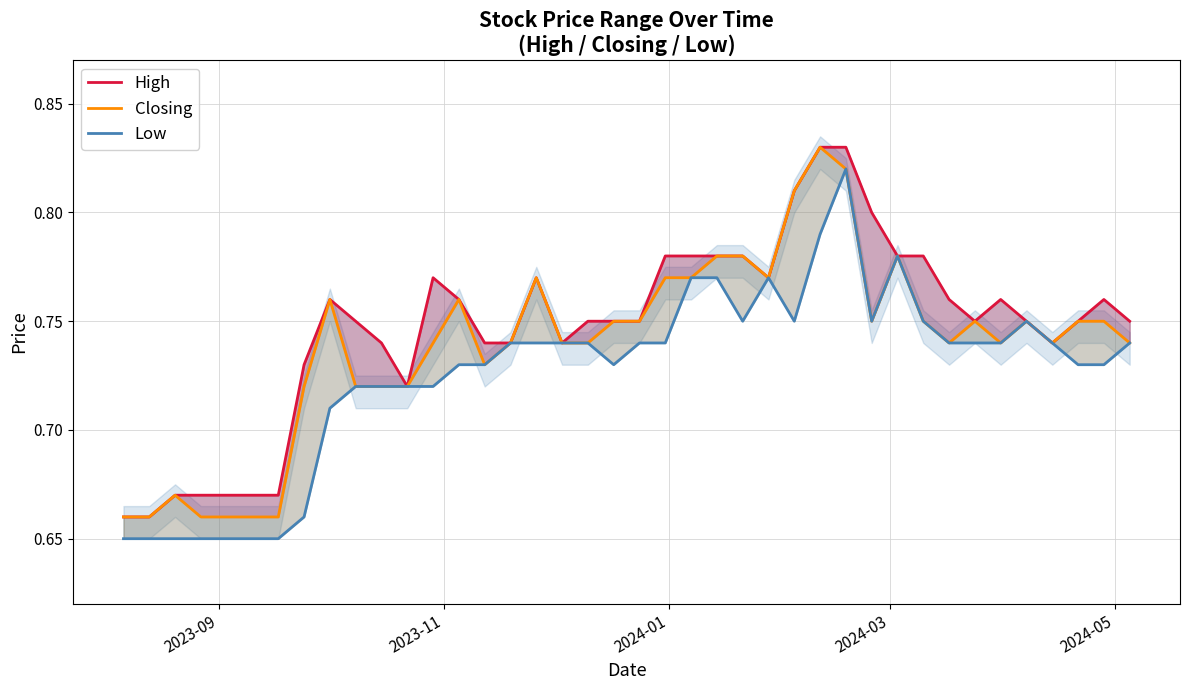

The value of Low at 20 is 0.4. True or false?

False